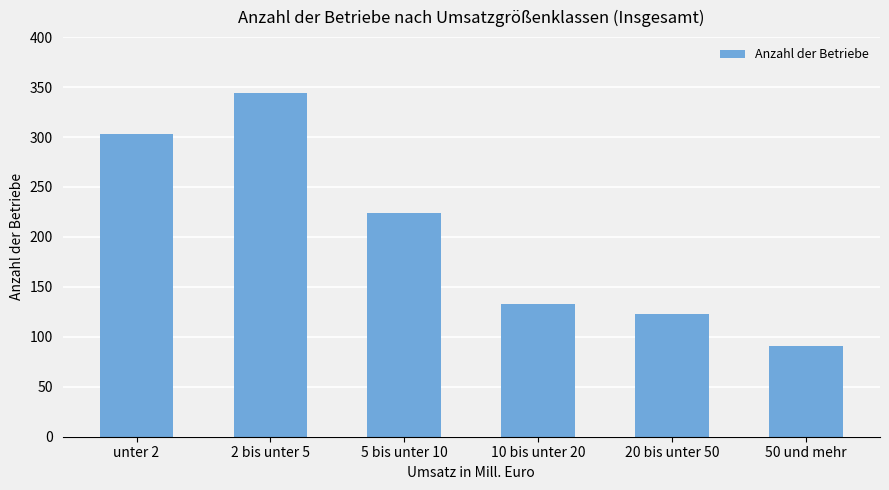

What is the maximum value shown in the chart?

344